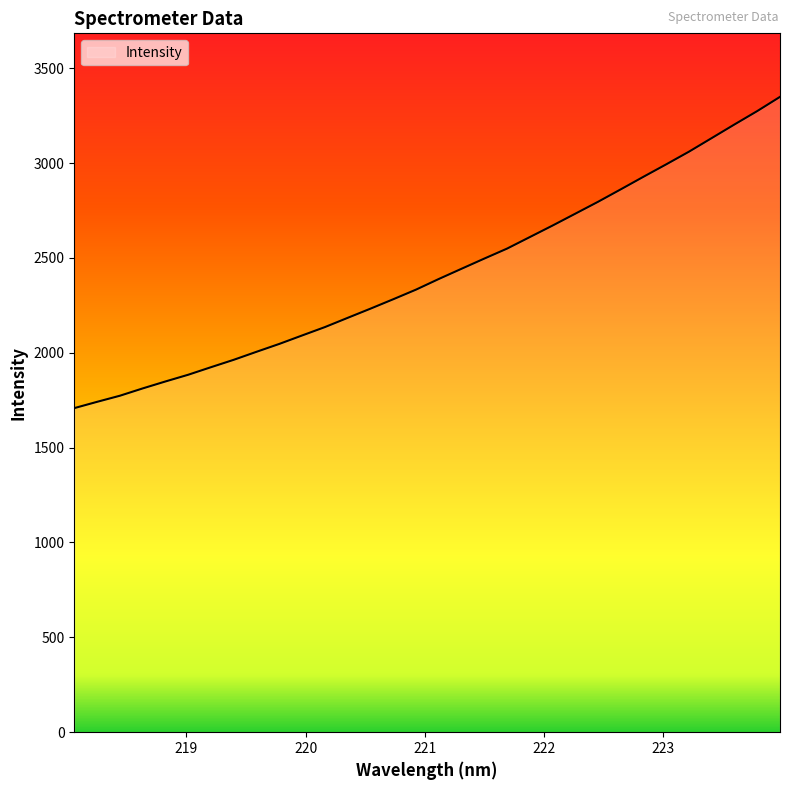

True or false: the data has more than 2 interior local peaks.

False